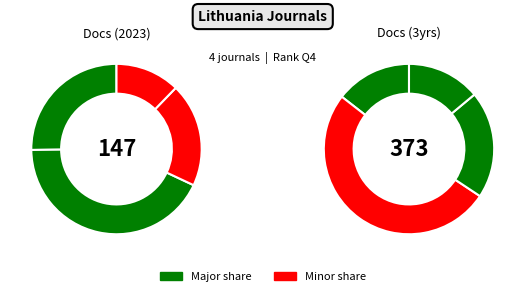

Count the number of slices in the pie.

4